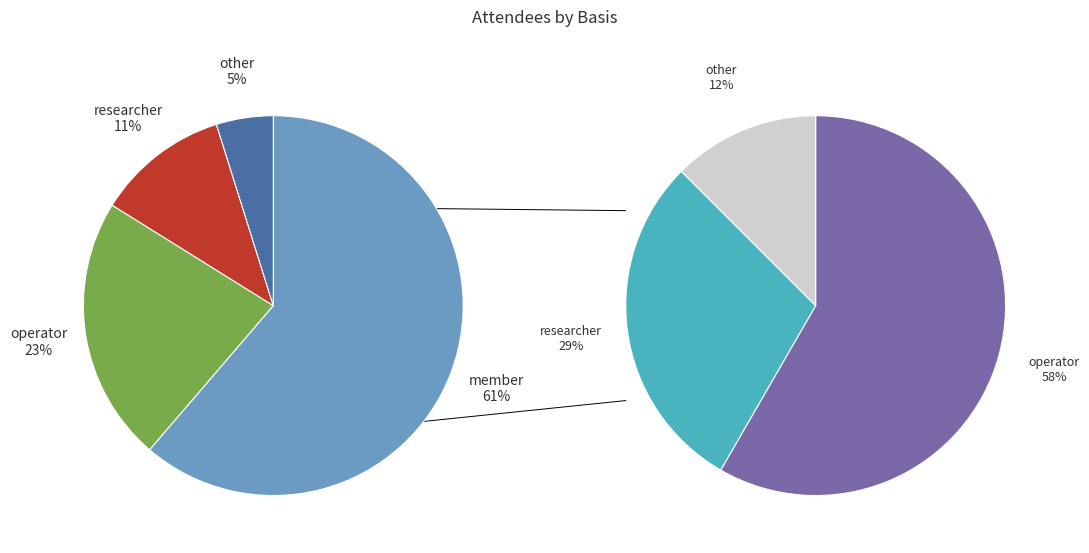

True or false: operator accounts for 23% of the total.

True